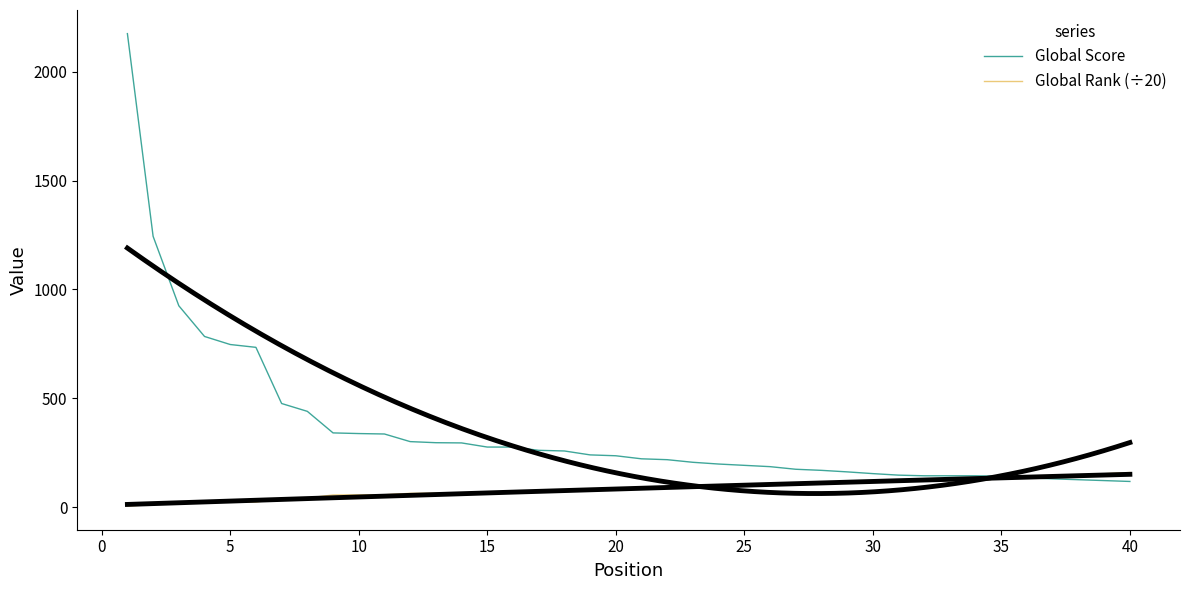

Rank the series by their average value, from highest to lowest.

Global Score, Global Rank (÷20)